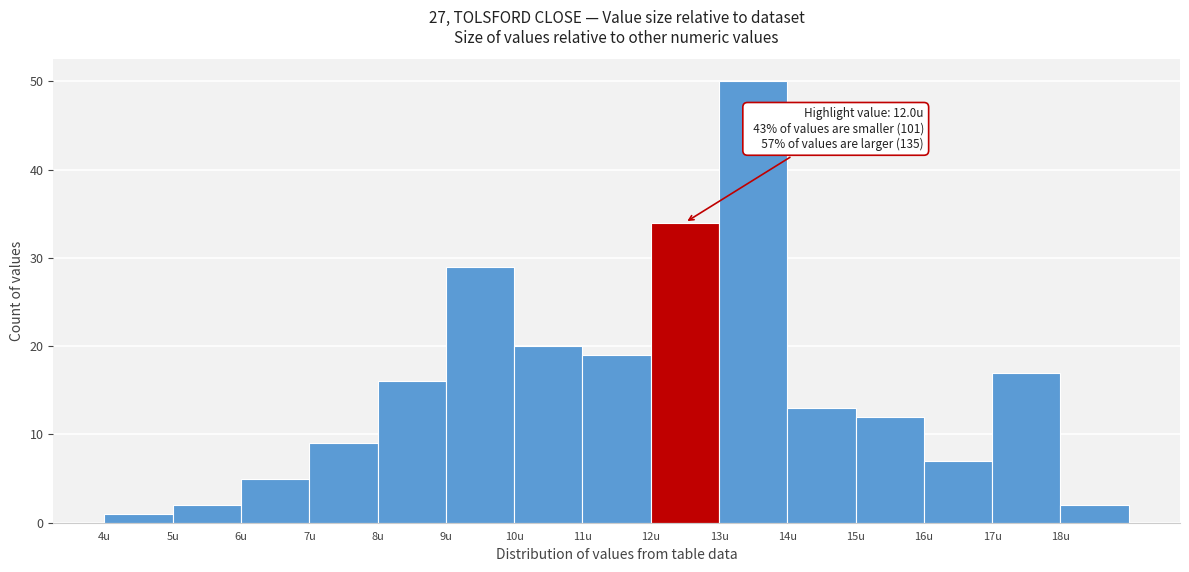

Over which range of the x-axis is the bar tallest?

13 to 14